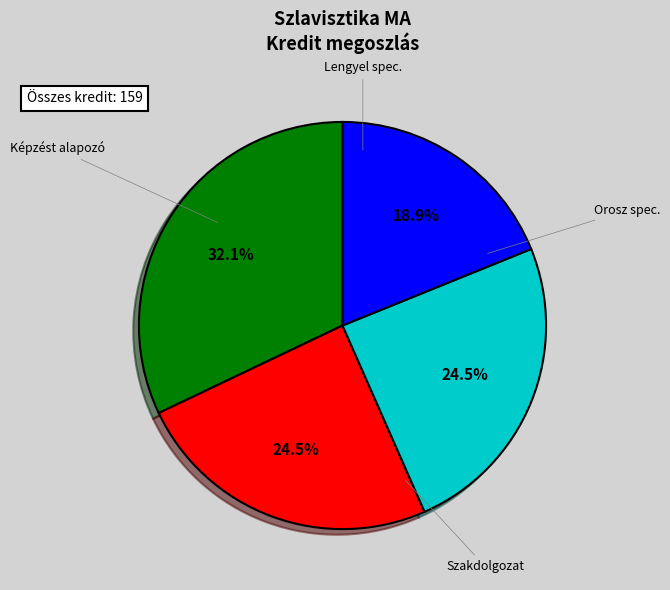

Is there any slice that represents more than half of the pie?

No